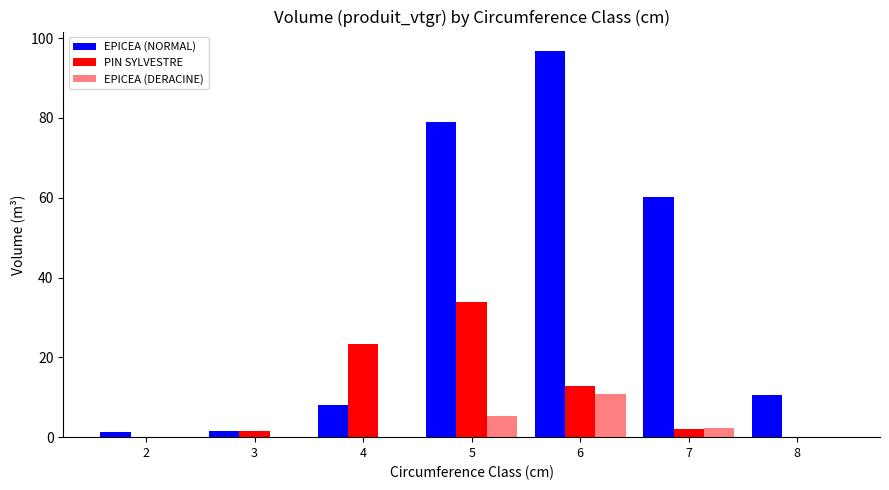

At which label is PIN SYLVESTRE closest to 16?

6